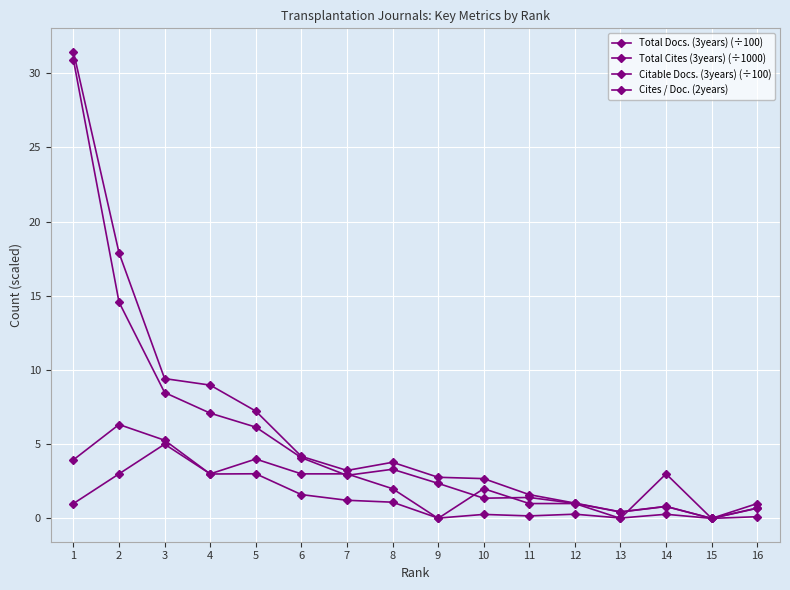

What value does the Cites / Doc. (2years) series have at 4?

3.0